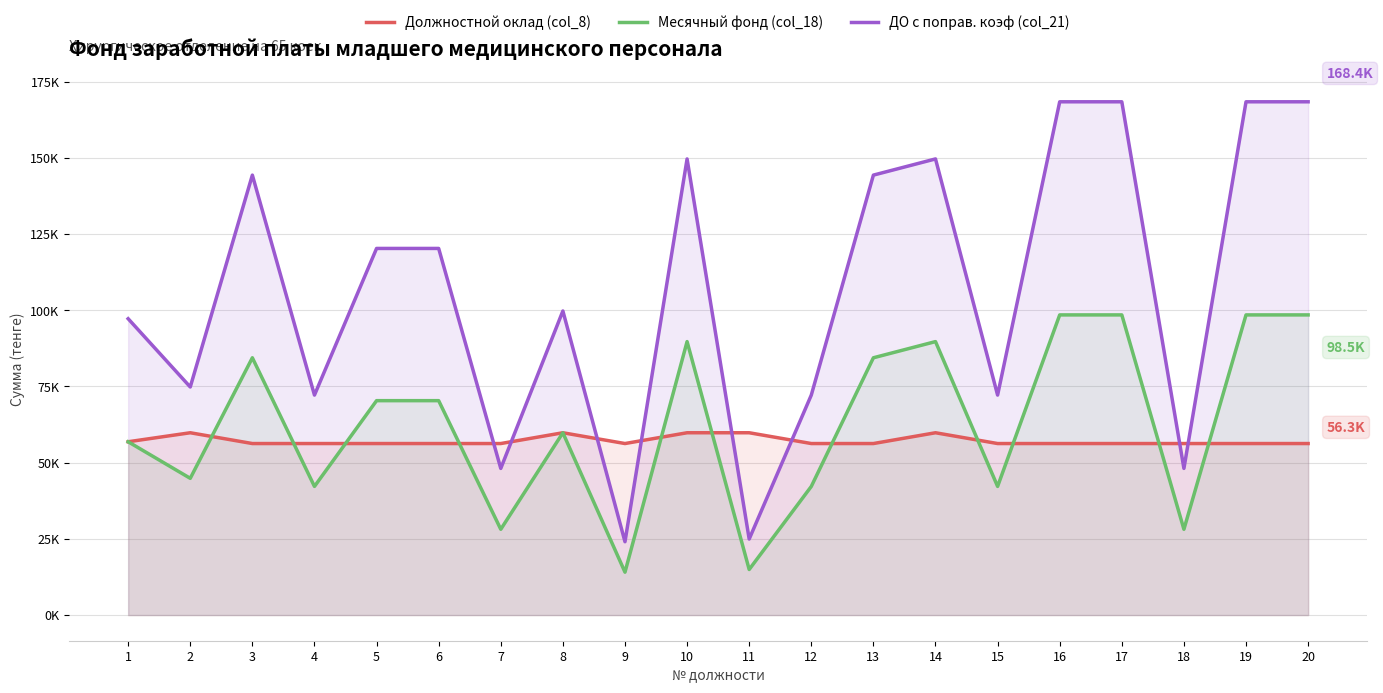

What is the highest value of the Должностной оклад (col_8) series?

59798.2